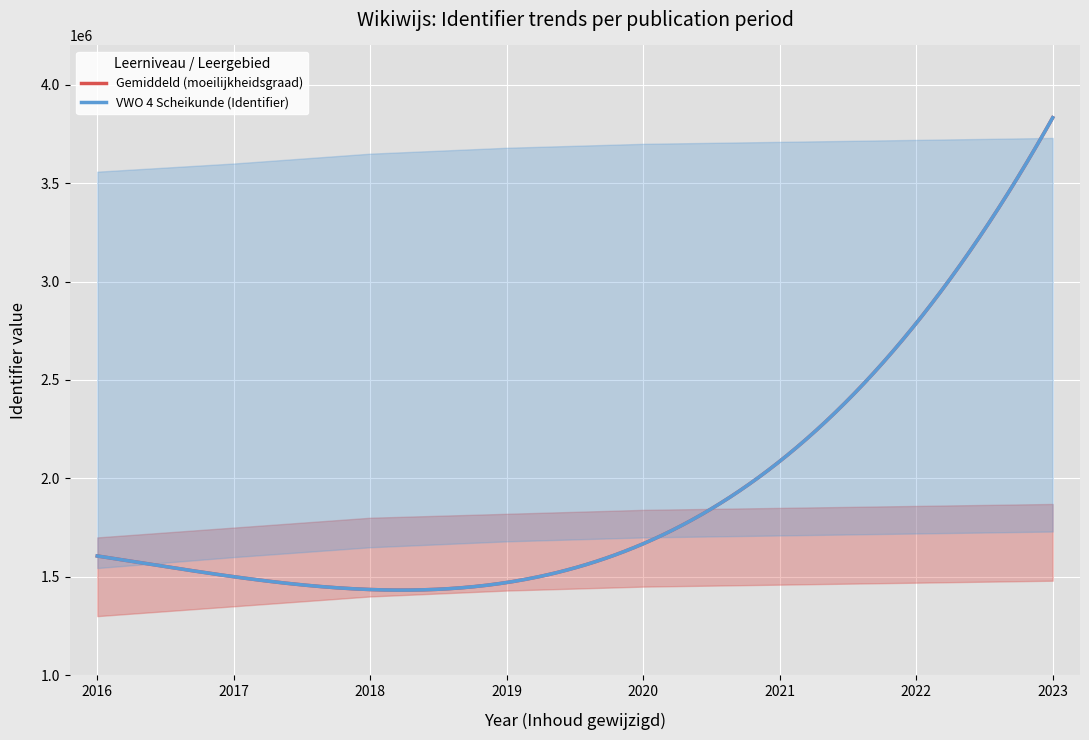

True or false: VWO 4 Scheikunde and Gemiddeld intersect in this chart.

False